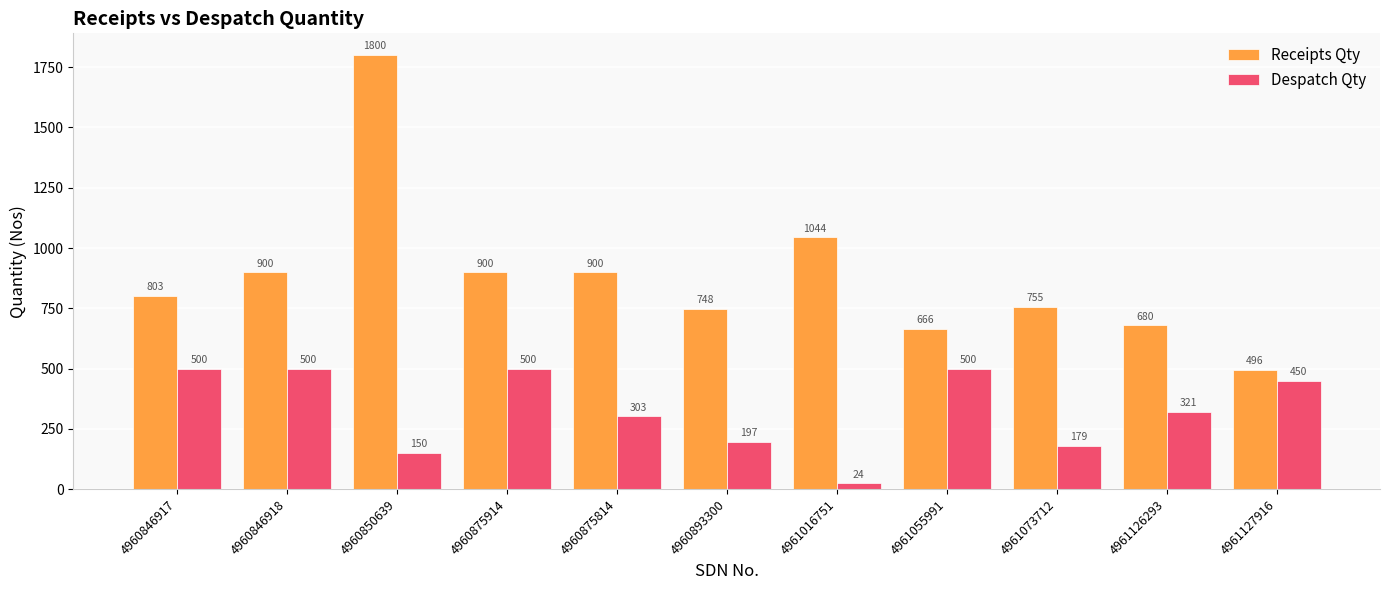

Which label corresponds to the largest value in the chart?

4960850639